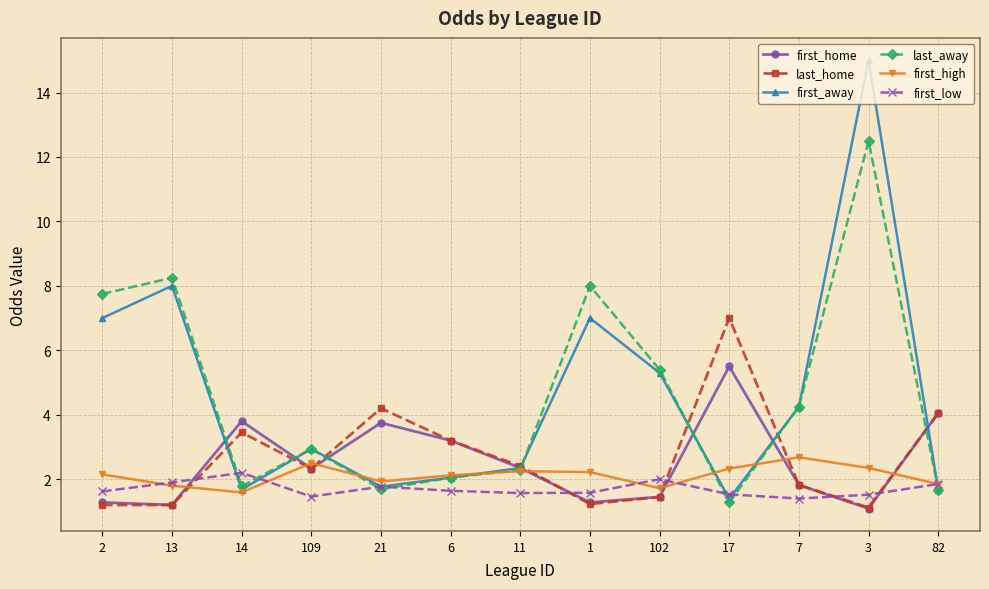

What are all the series names shown in the legend?

first_home, last_home, first_away, last_away, first_high, first_low